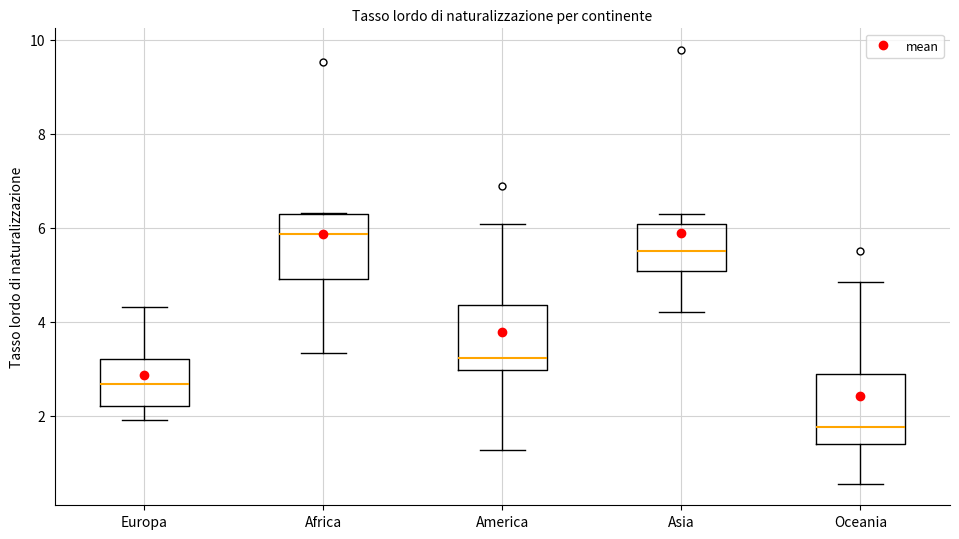

Reading left to right, read every box against the y-axis: the position of its median line, the range the box covers, and the ends of its whiskers. The values are not printed on the chart, so give them approximately, as read against the axis.

Europa: median 2.6, box 2.2 to 3.2, whiskers 2.0 to 4.4
Africa: median 5.8, box 5.0 to 6.2, whiskers 3.4 to 6.4
America: median 3.2, box 3.0 to 4.4, whiskers 1.2 to 6.0
Asia: median 5.6, box 5.0 to 6.0, whiskers 4.2 to 6.2
Oceania: median 1.8, box 1.4 to 2.8, whiskers 0.6 to 4.8